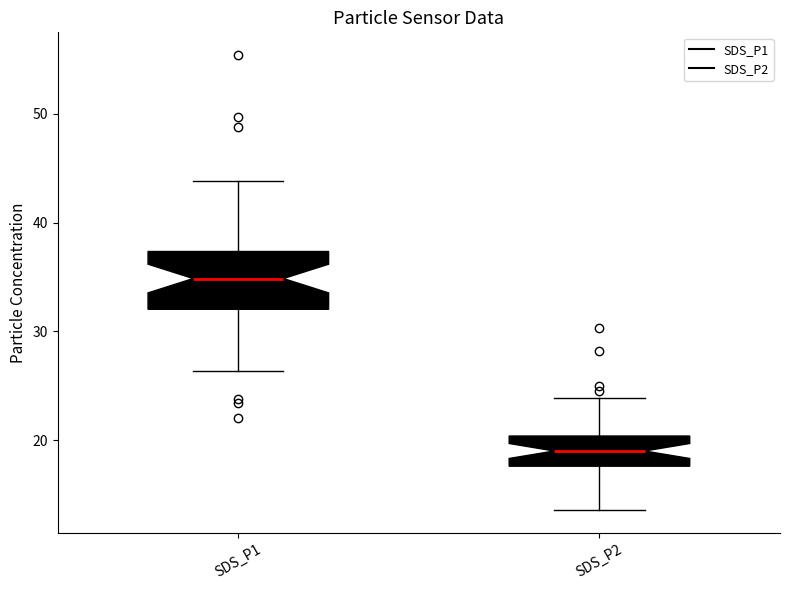

Reading left to right, transcribe this box plot: for each box, give where its median line is, the range the box spans, and where its two whiskers end, as read against the y-axis. The values are not printed on the chart, so give them approximately, as read against the axis.

SDS_P1: median 35, box 32 to 37, whiskers 26 to 44
SDS_P2: median 19, box 18 to 20, whiskers 14 to 24